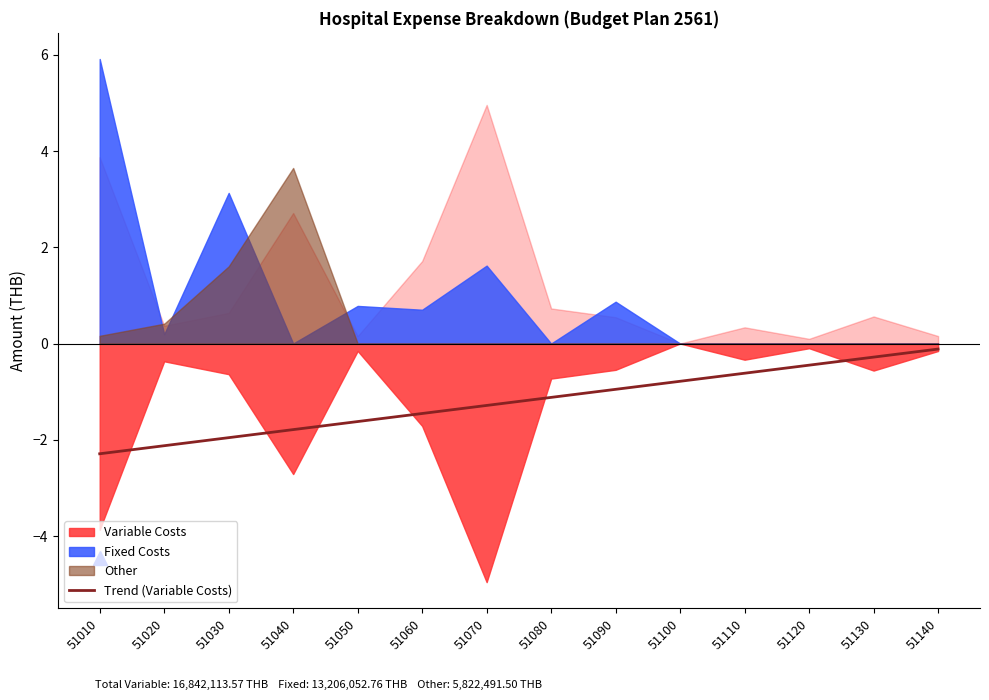

What is the change in value from 51080 to 51120?

+0.7